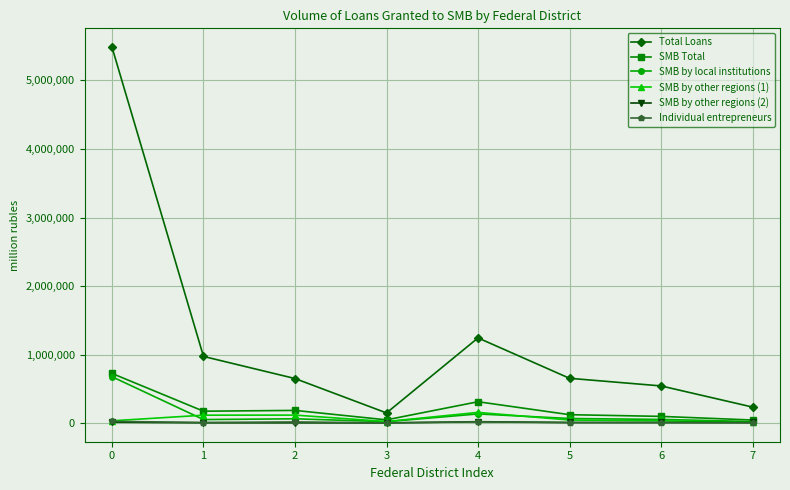

Does the chart display data point markers on the line(s)?

Yes